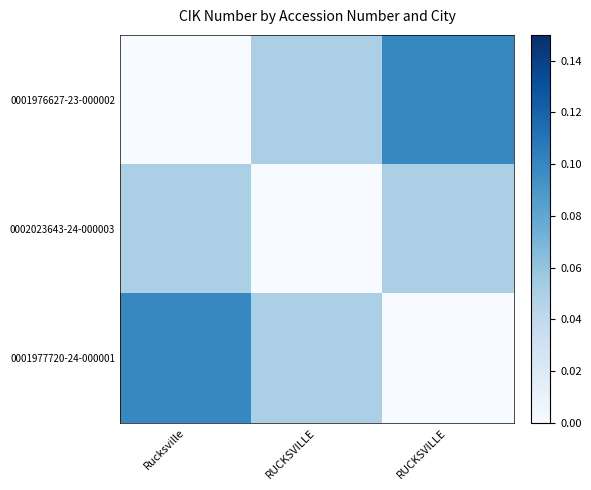

What is the total value across all series at RUCKSVILLE?

0.1